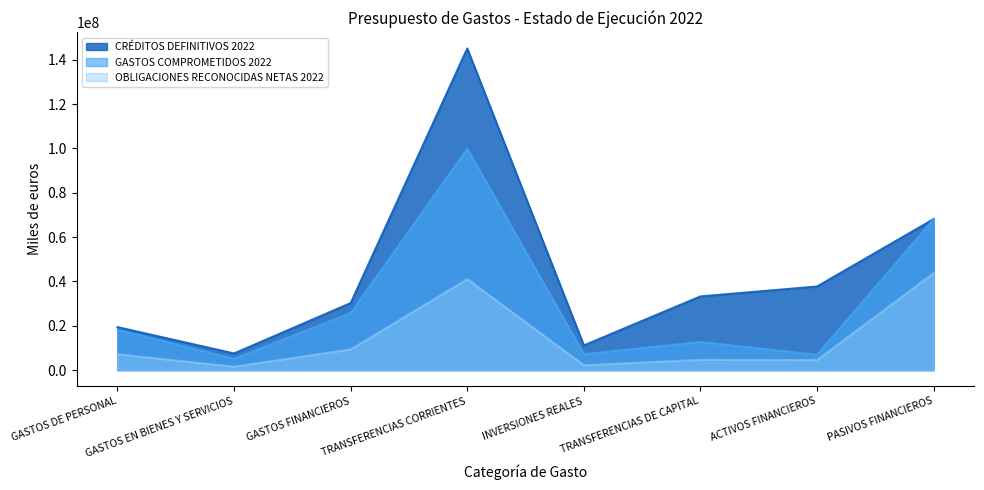

What is the maximum value for GASTOS COMPROMETIDOS 2022?

99859453